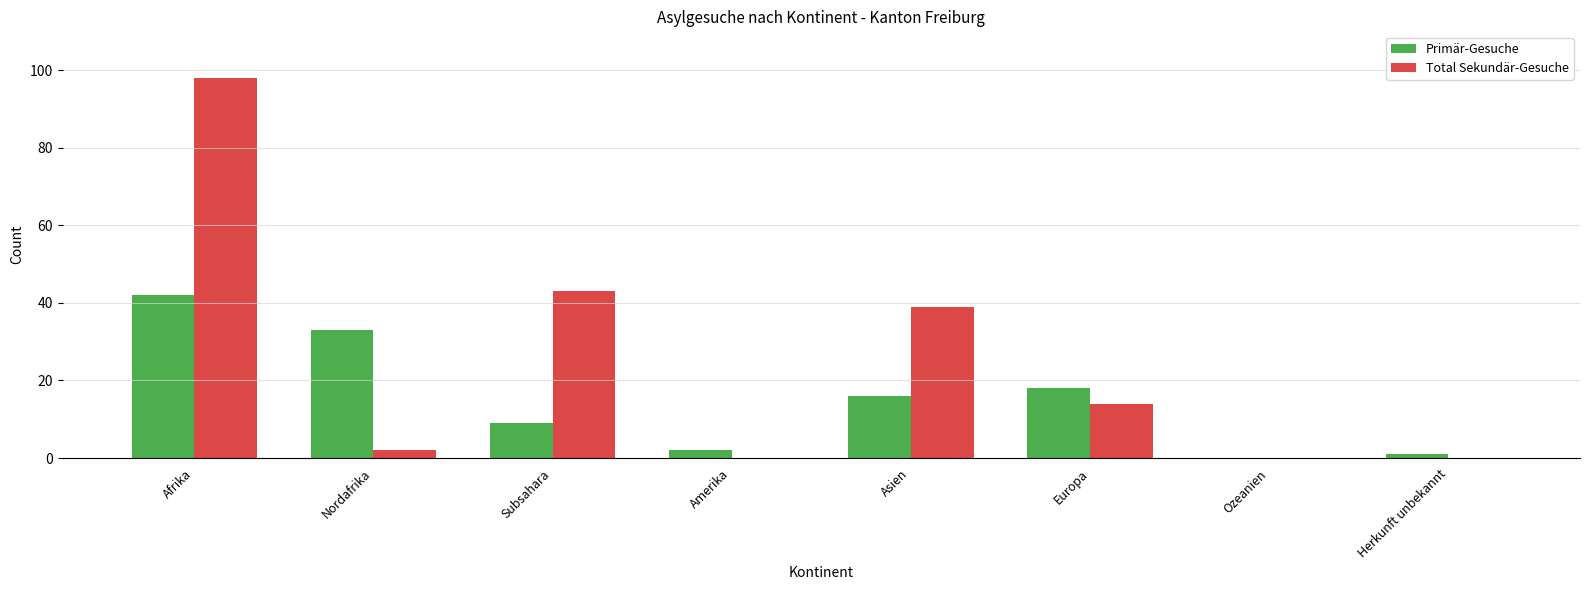

Are the bars horizontal?

No